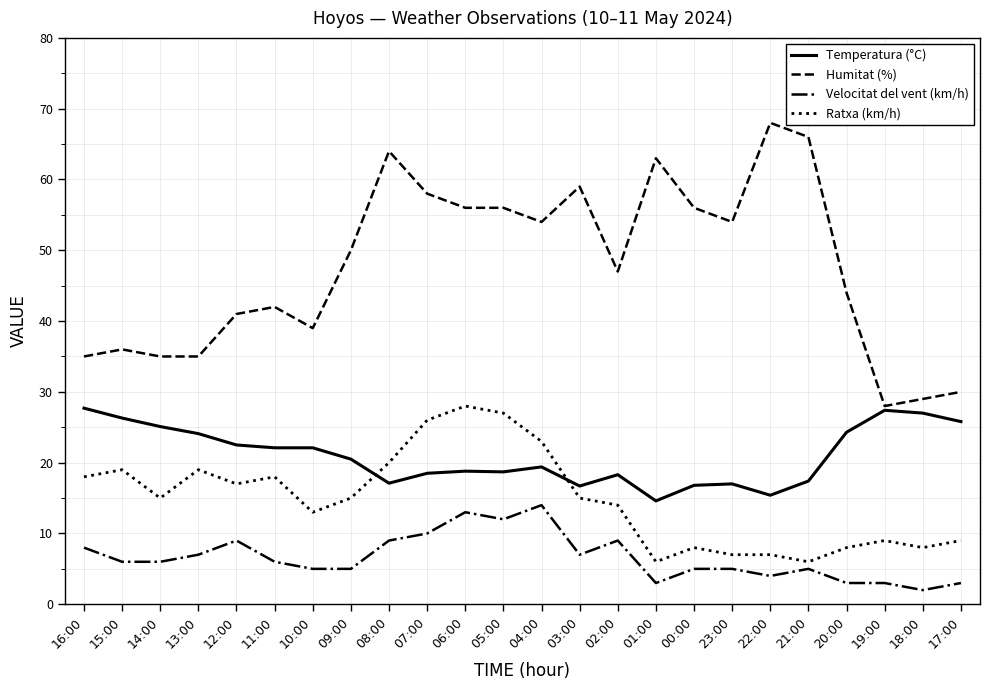

True or false: Velocitat del vent (km/h) and Humitat (%) cross at least once.

False